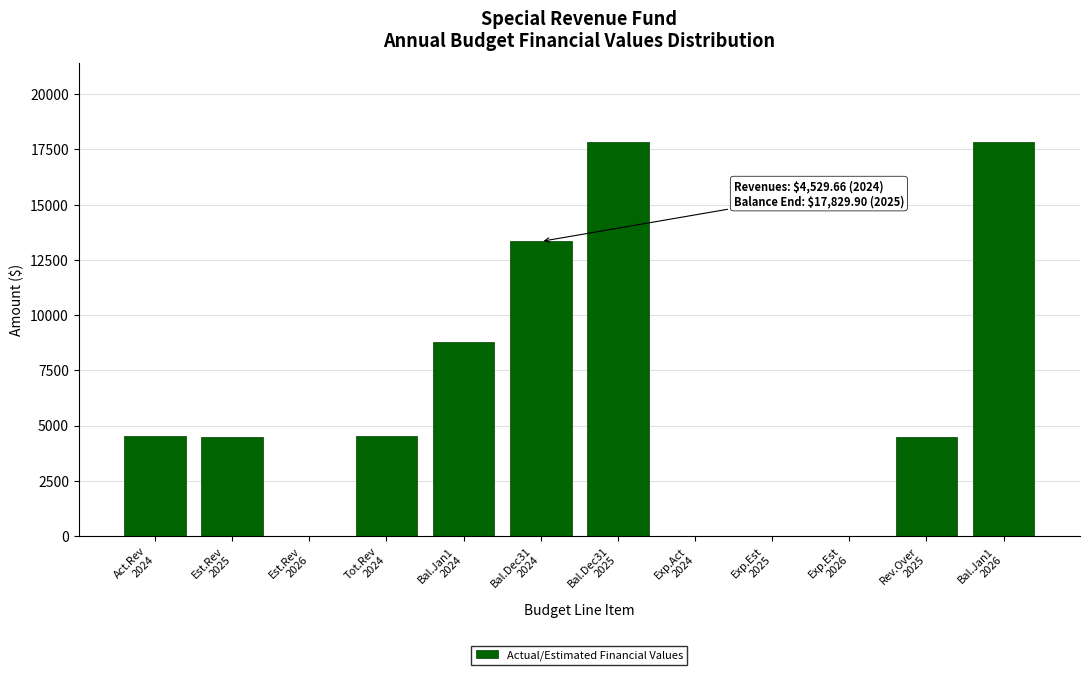

What is the sum of all values?

75849.4